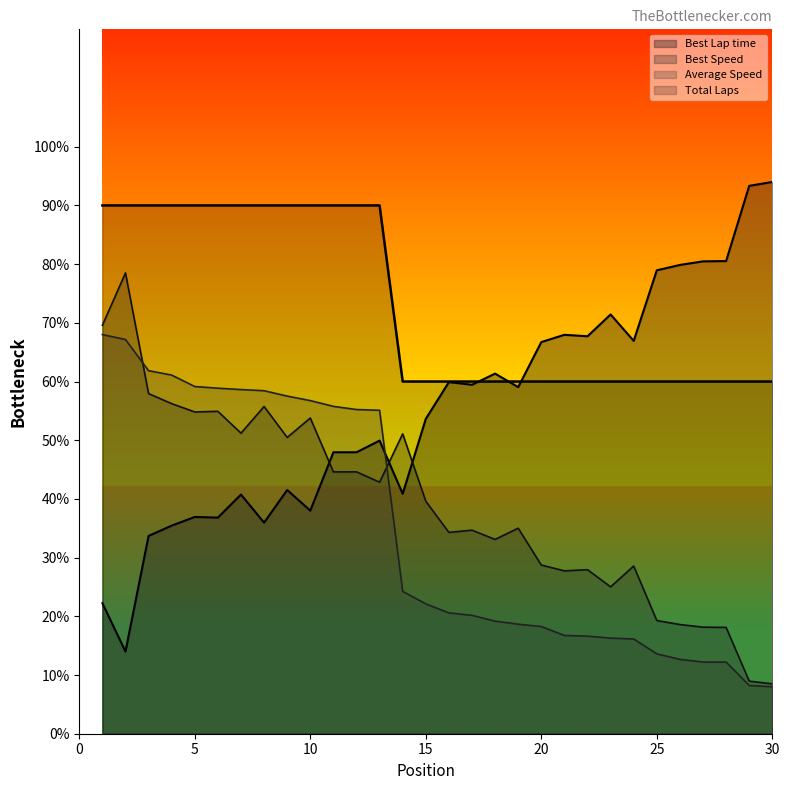

Which category has the lowest value in the Best Lap time series?

2